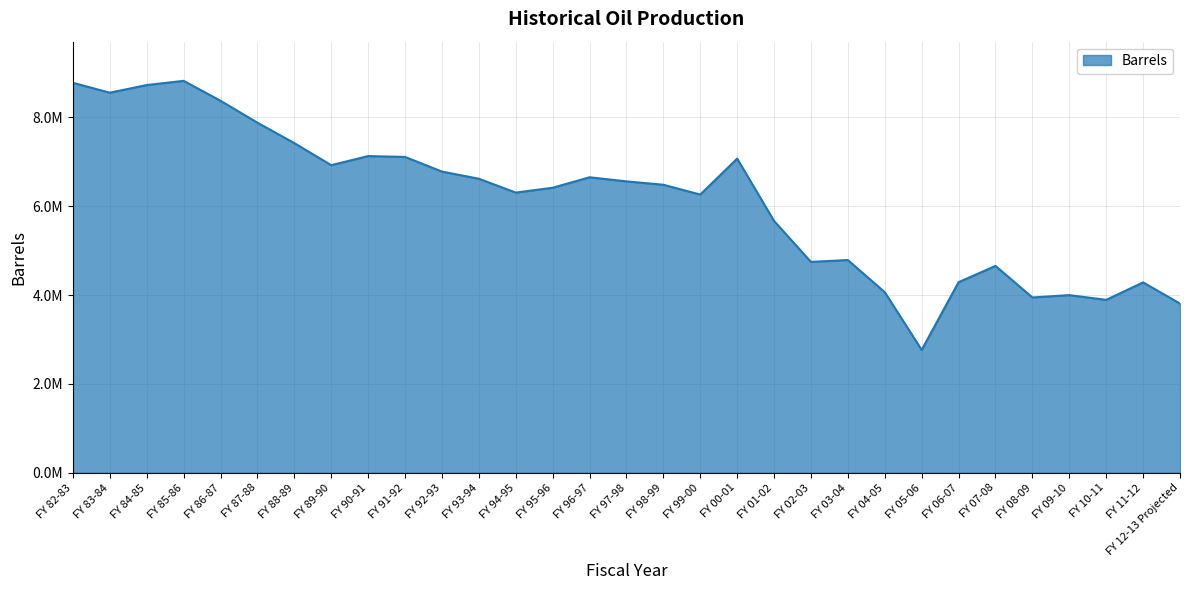

Does the chart display data point markers on the line(s)?

No